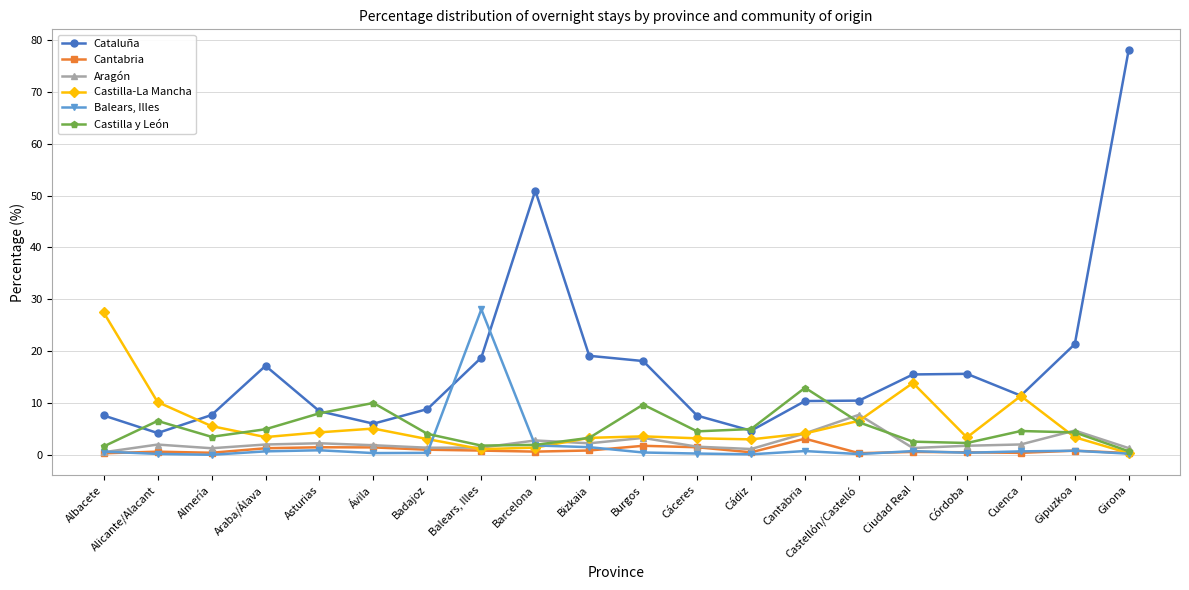

List the labels in order of Castilla-La Mancha value, smallest first.

Girona, Balears, Illes, Barcelona, Cádiz, Badajoz, Cáceres, Bizkaia, Córdoba, Gipuzkoa, Araba/Álava, Burgos, Cantabria, Asturias, Ávila, Almería, Castellón/Castelló, Alicante/Alacant, Cuenca, Ciudad Real, Albacete